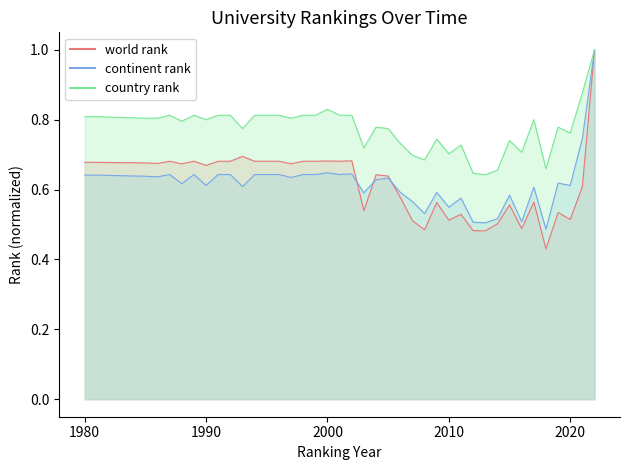

What is the average value of the world rank series?

0.6